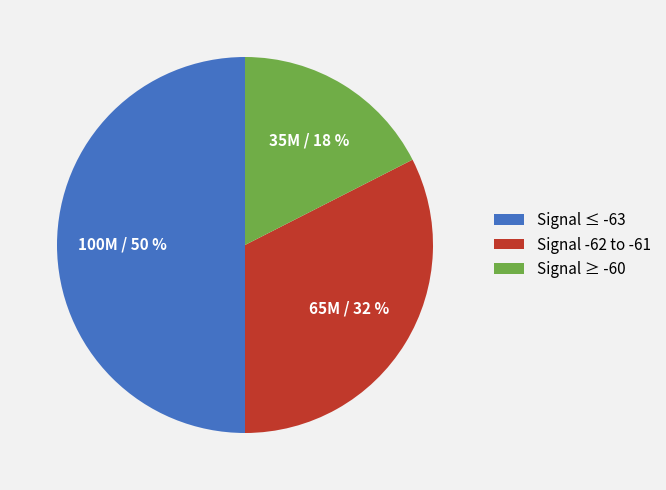

To the nearest percent, what percentage of the pie is Signal -62 to -61?

32%